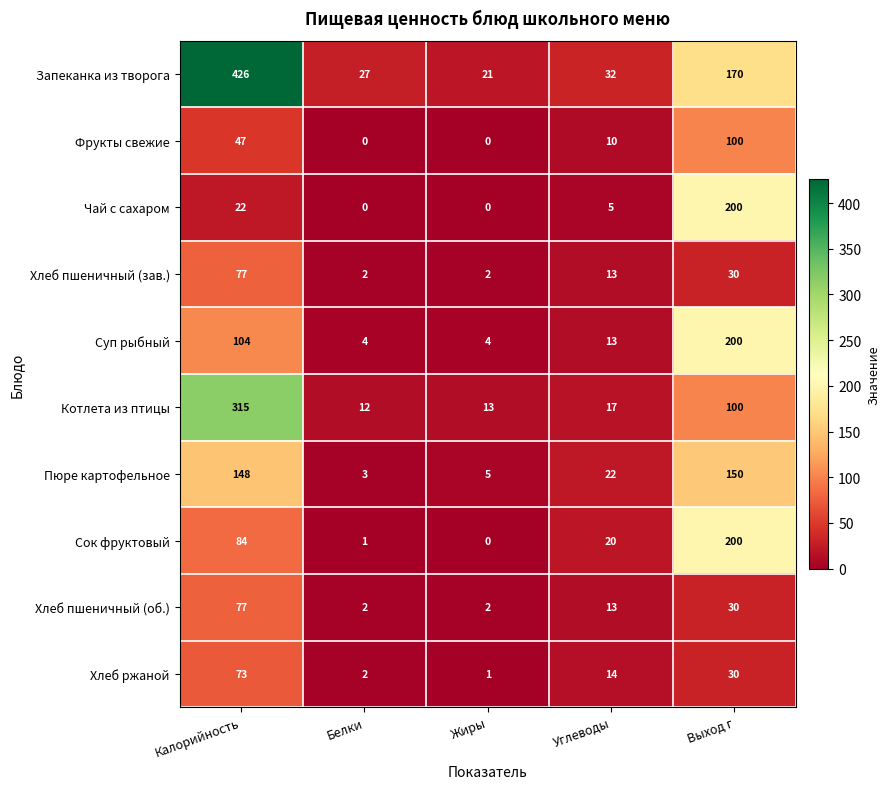

At how many categories does at least one series exceed 103?

2